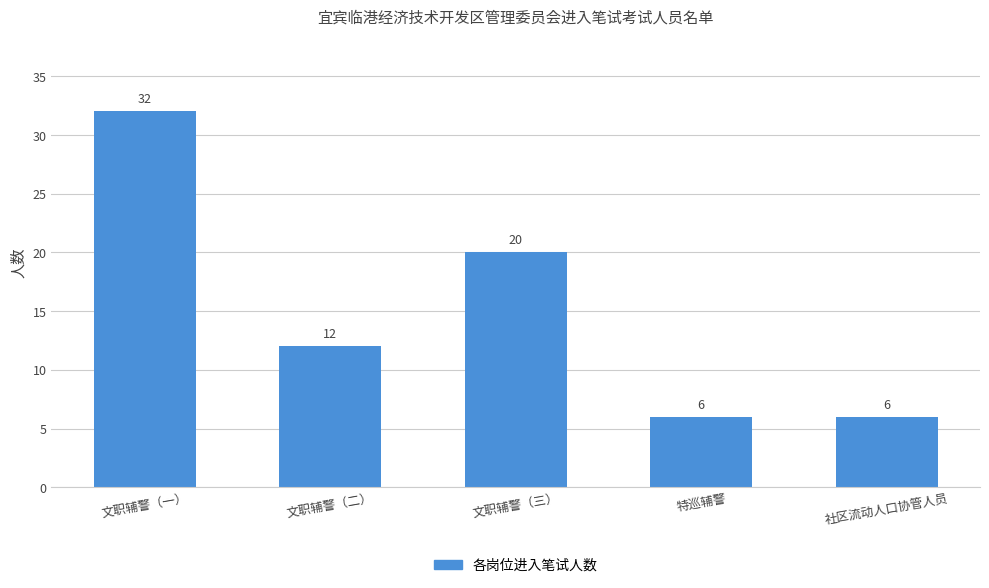

What is the label of the 3rd bar from the left?

文职辅警（三）